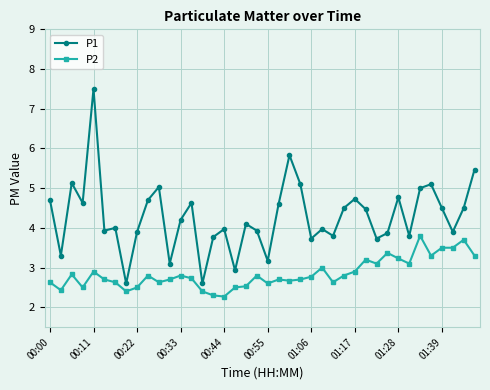

Rank the series by their average value, from highest to lowest.

P1, P2